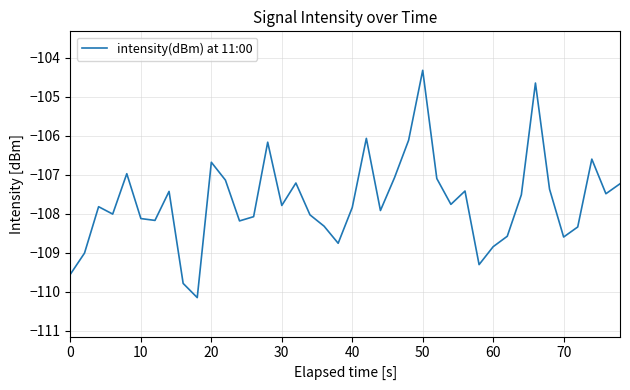

What is the minimum value shown in the chart?

-110.1